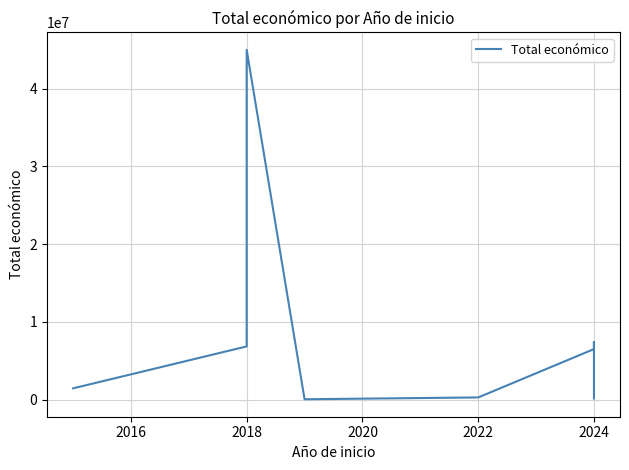

What is the value of the 2nd point from the left?

6850050